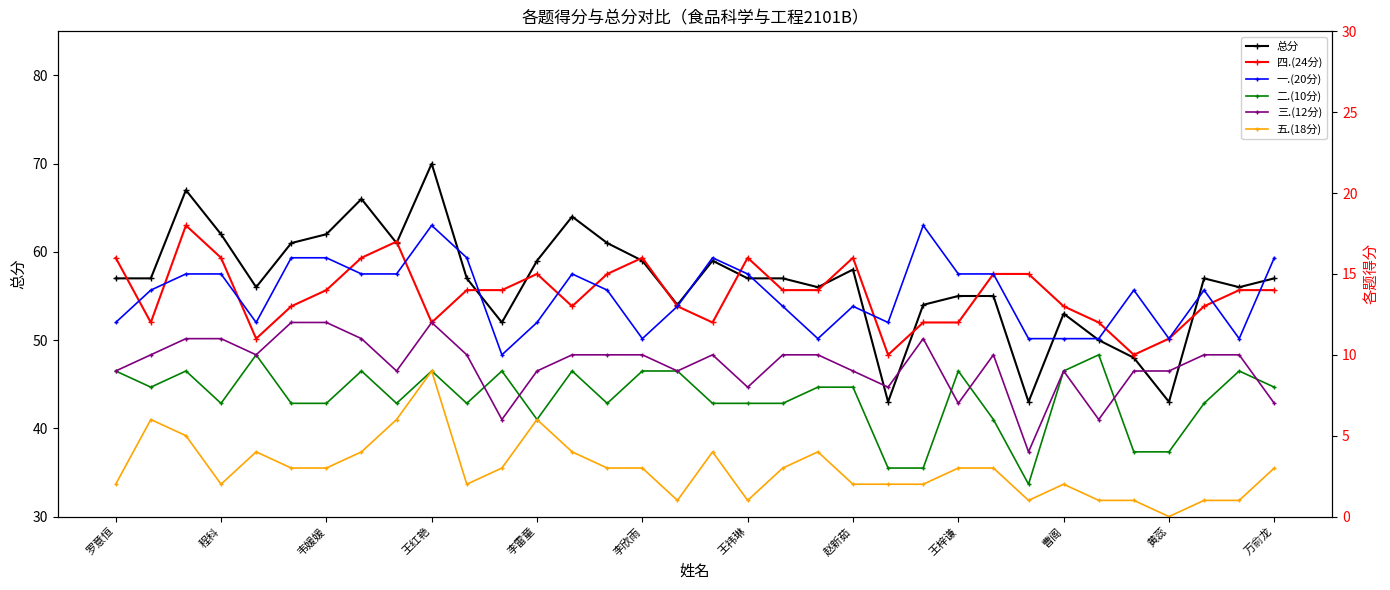

Count the number of data series in this chart.

6